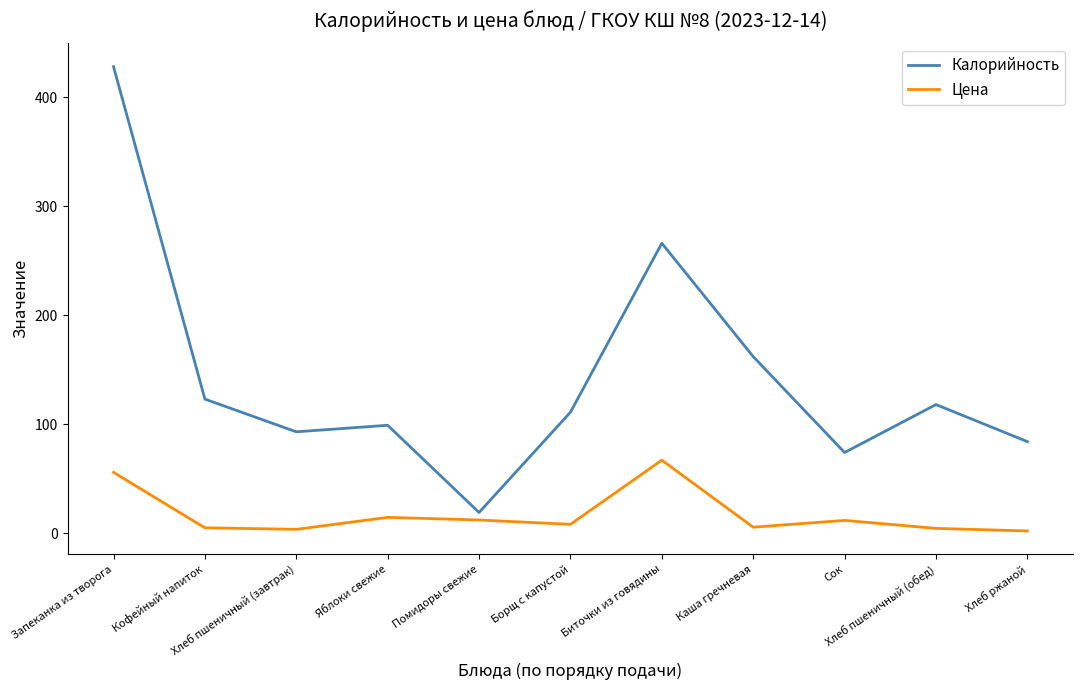

True or false: Цена has a value of 55.8 at Запеканка из творога.

True